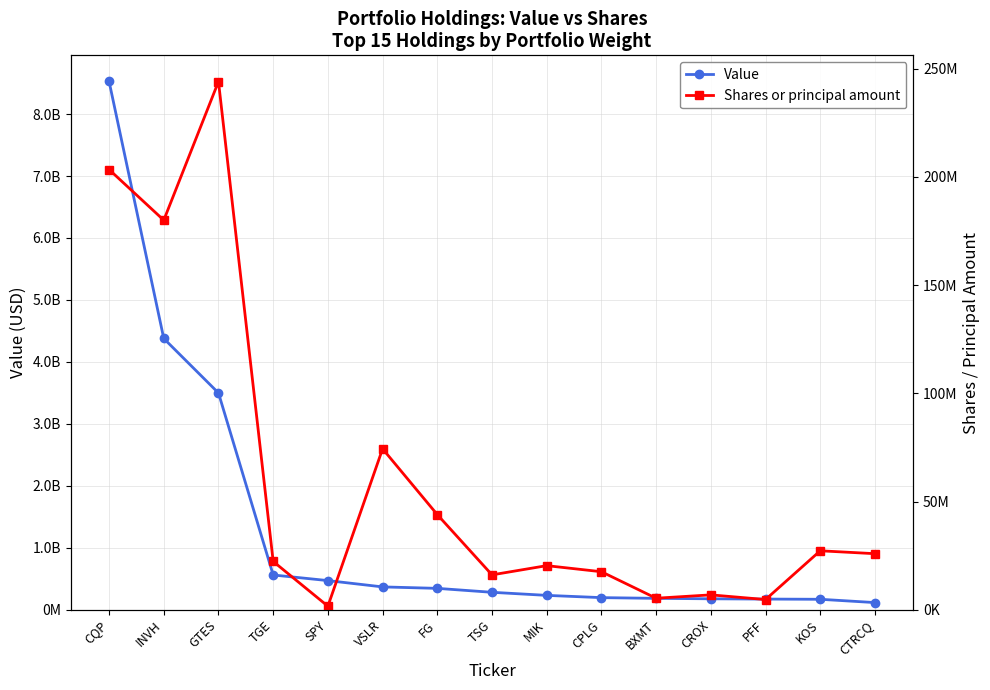

The value of Value at PFF is 304432504. True or false?

False